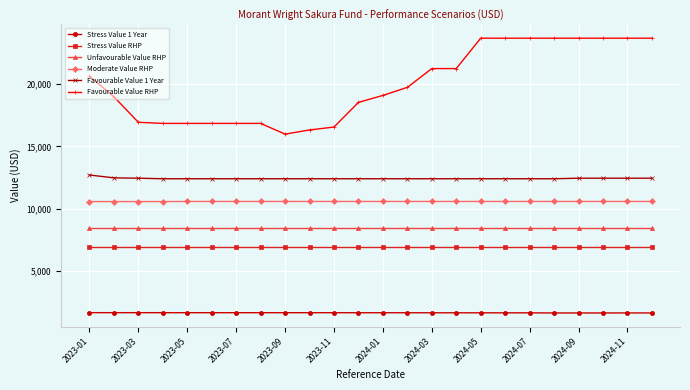

What is the value of the Favourable Value RHP point at the 13th from the left?

19099.3